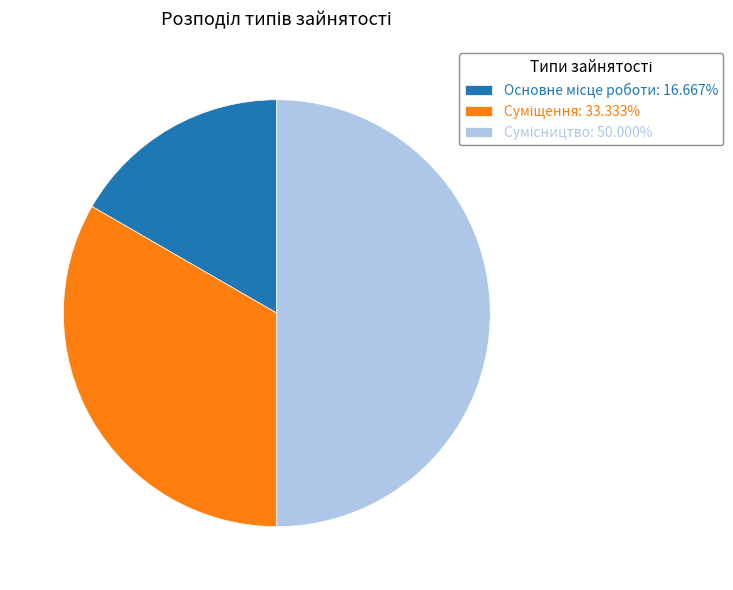

Is there a majority slice in this chart?

No